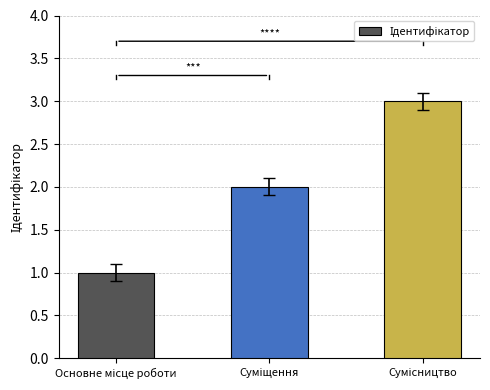

What is the maximum value shown in the chart?

3